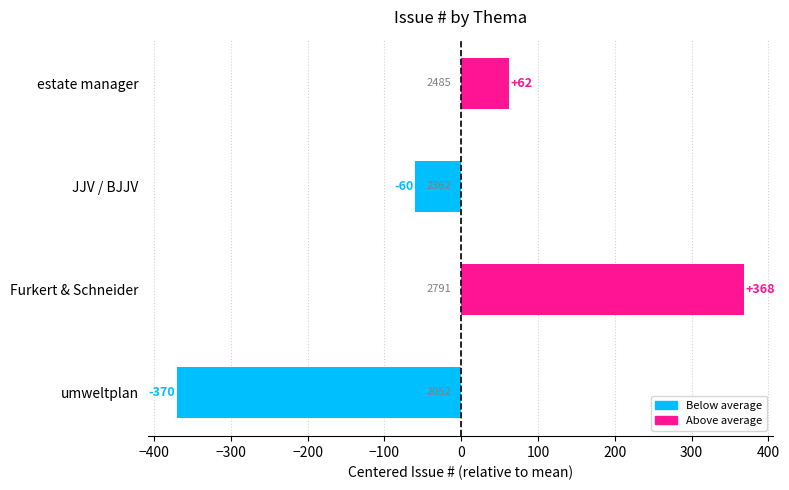

Are the bars horizontal?

Yes